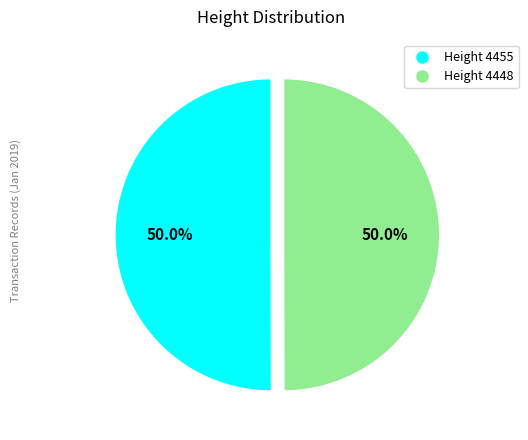

How many segments does this pie chart have?

2